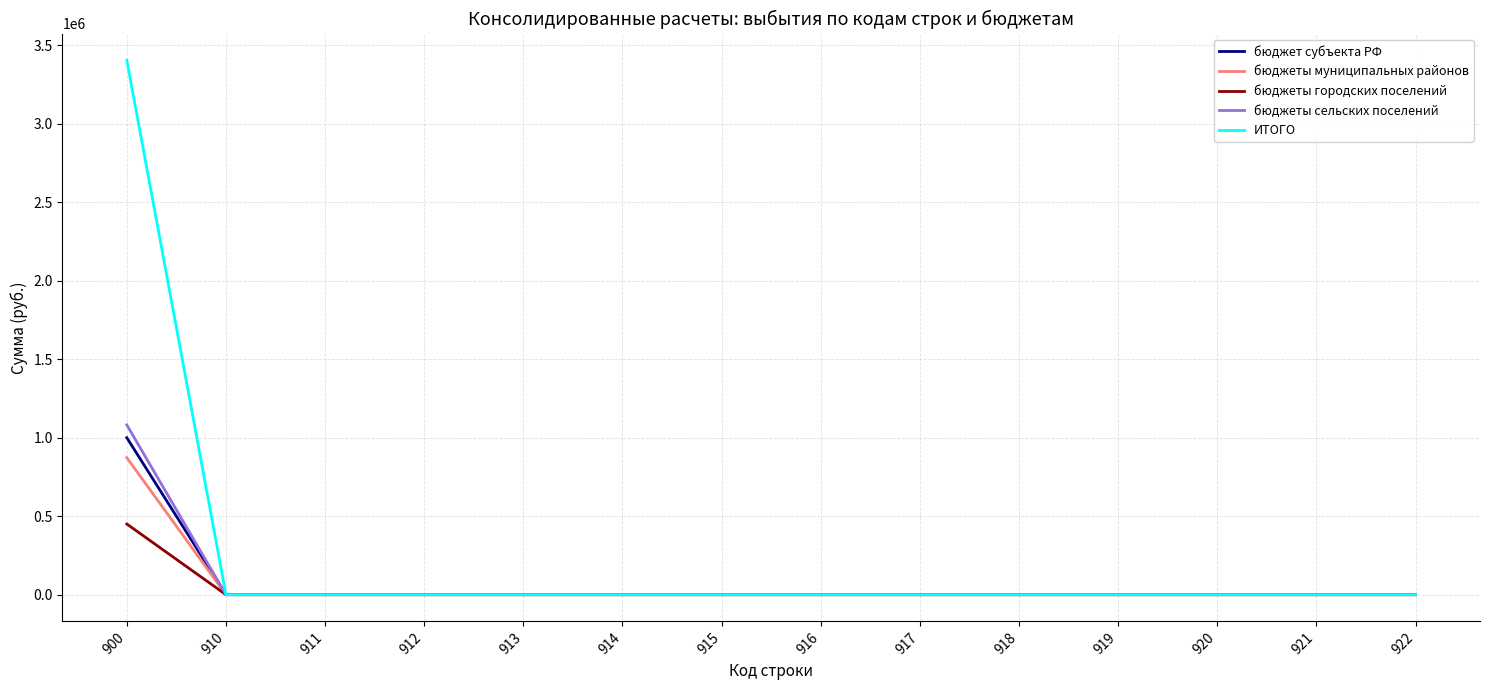

The value of бюджеты городских поселений at 914 is 224126. True or false?

False